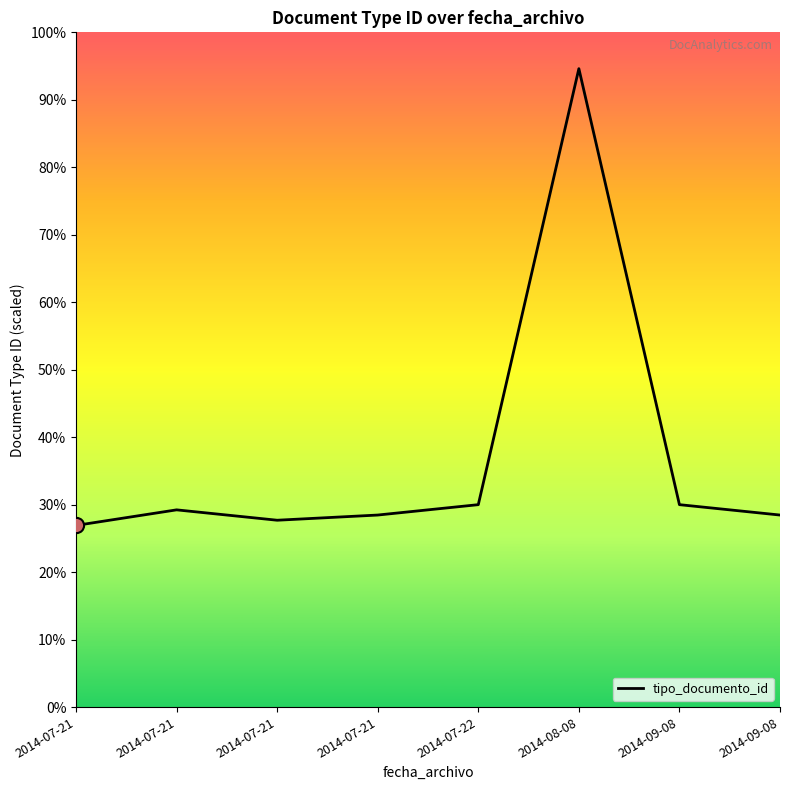

Approximately how many times larger is the value at 2014-09-08 compared to 2014-08-08?

0.3